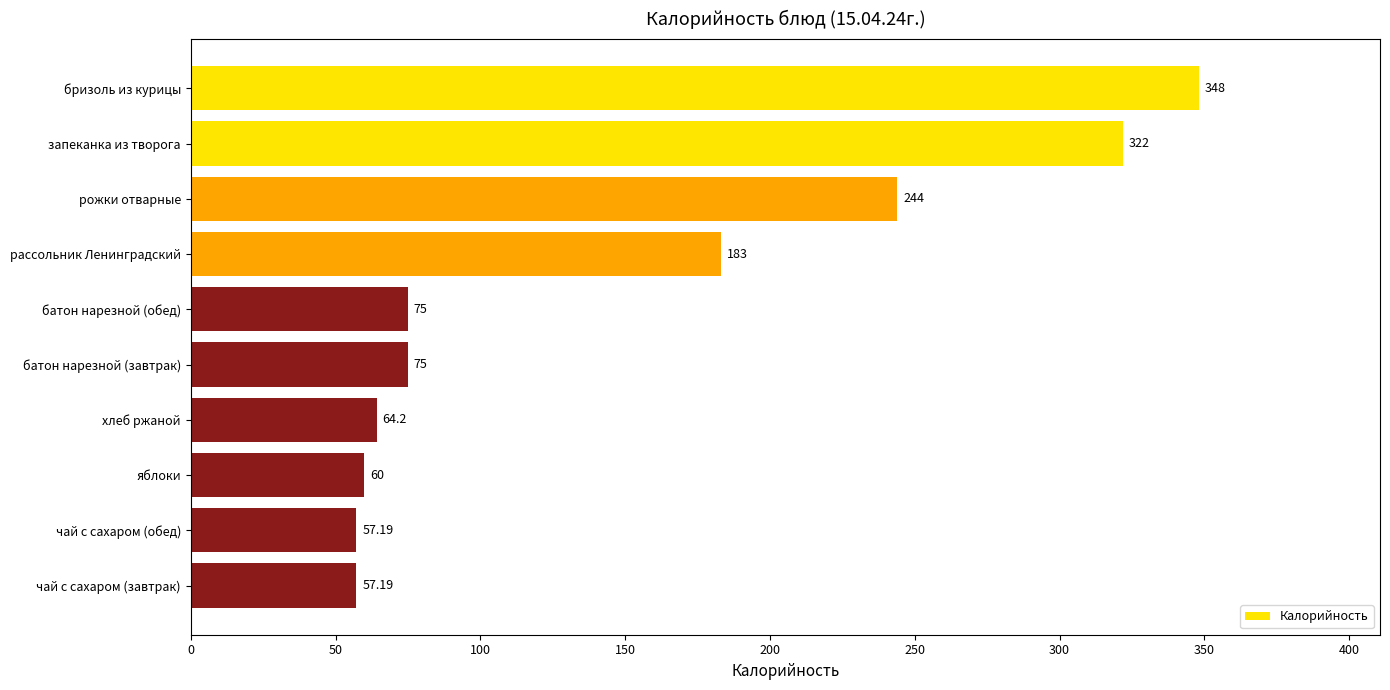

What is the difference between the values at рожки отварные and рассольник Ленинградский?

61.0